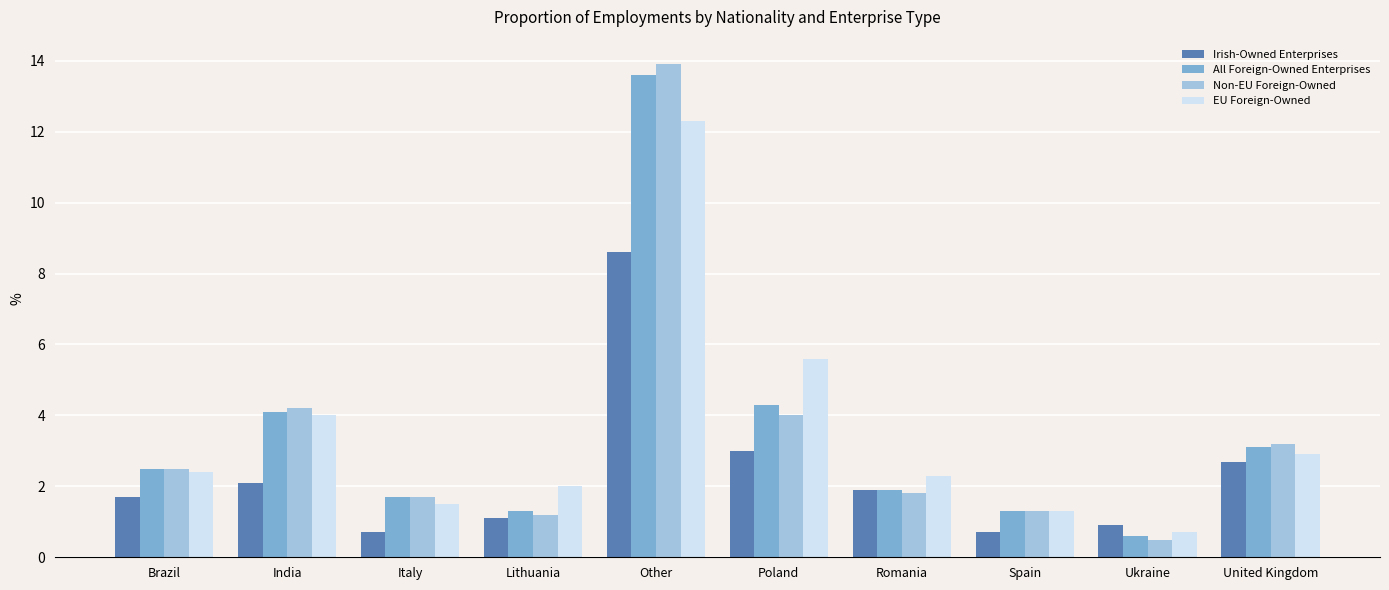

Count the number of data series in this chart.

4